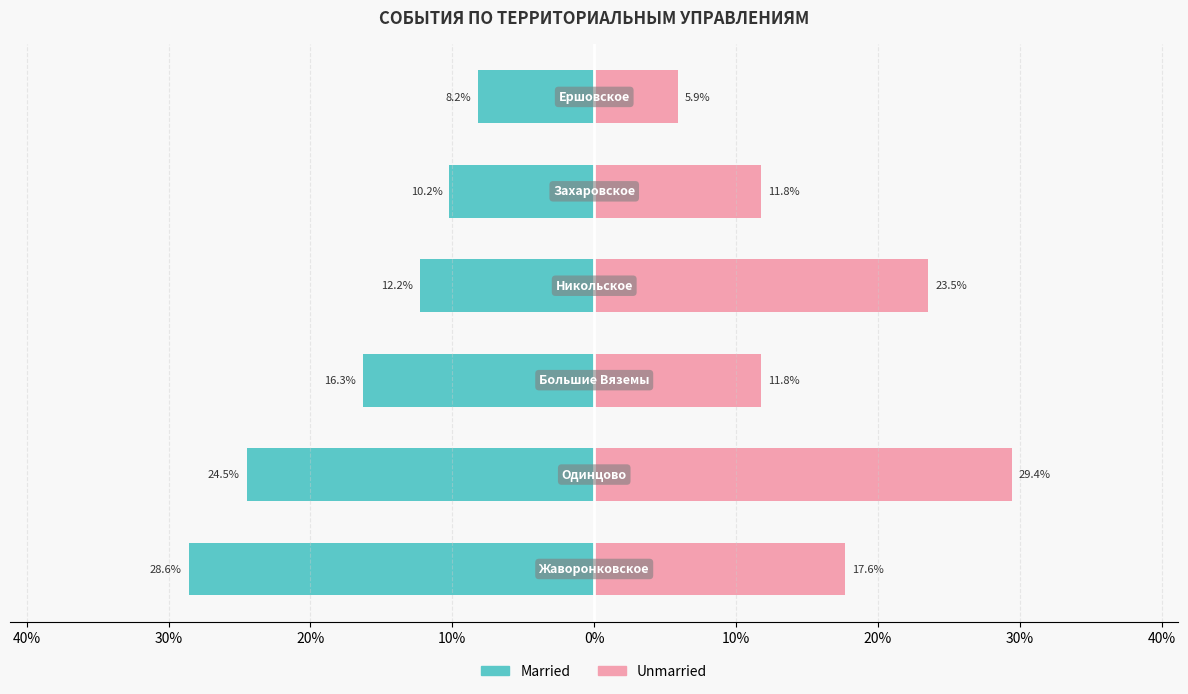

Reading left to right, extract all data points from this chart.

Married: -28.6	-24.5	-16.3	-12.2	-10.2	-8.2
Unmarried: 17.6	29.4	11.8	23.5	11.8	5.9